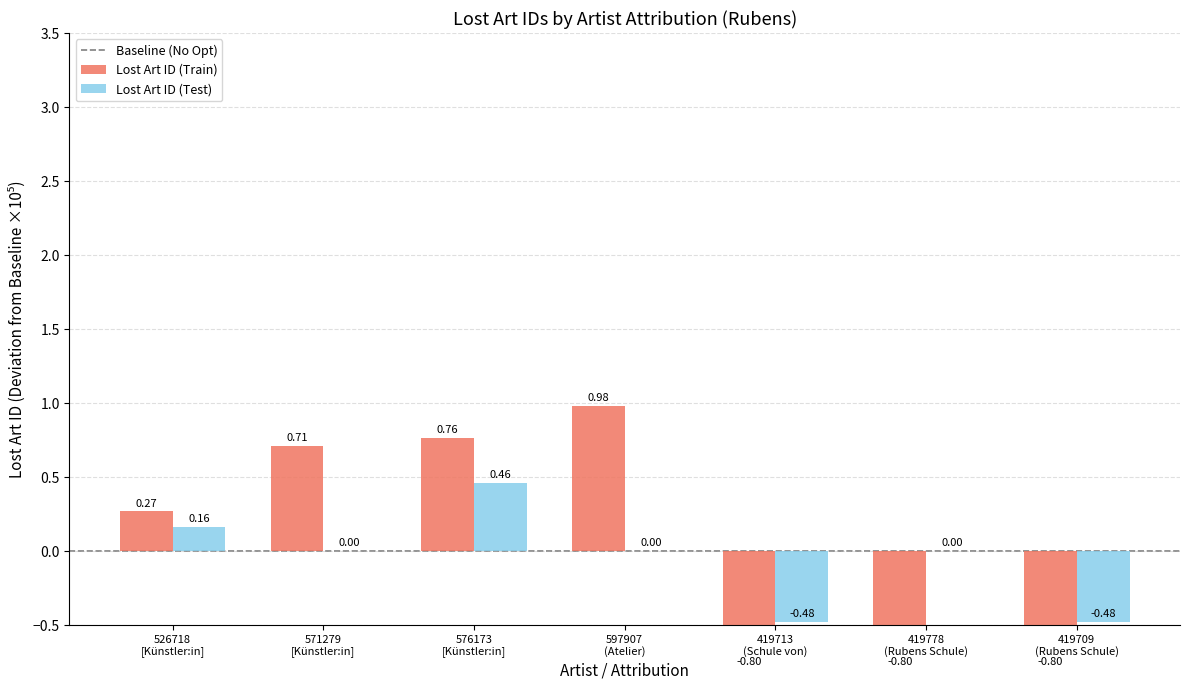

Read the value at 526718 [Künstler:in].

0.3